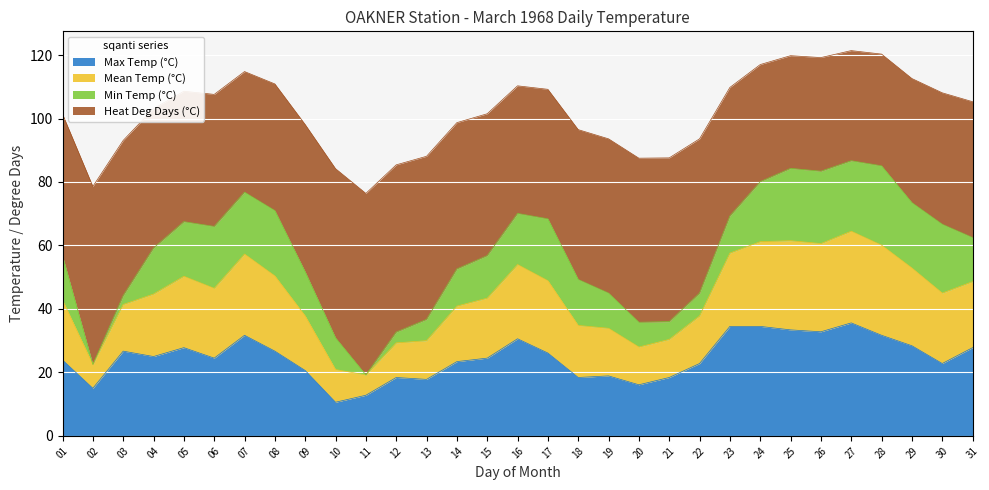

What is the total value across all series at 07?

114.8